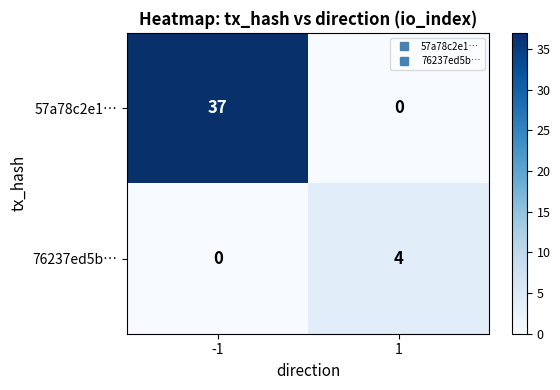

Reading left to right, transcribe all the data shown in this chart.

57a78c2e1…: 37	0
76237ed5b…: 0	4